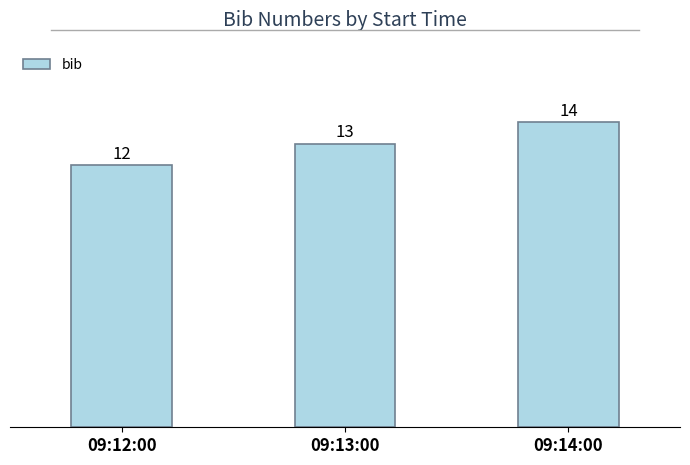

Are the bars horizontal?

No